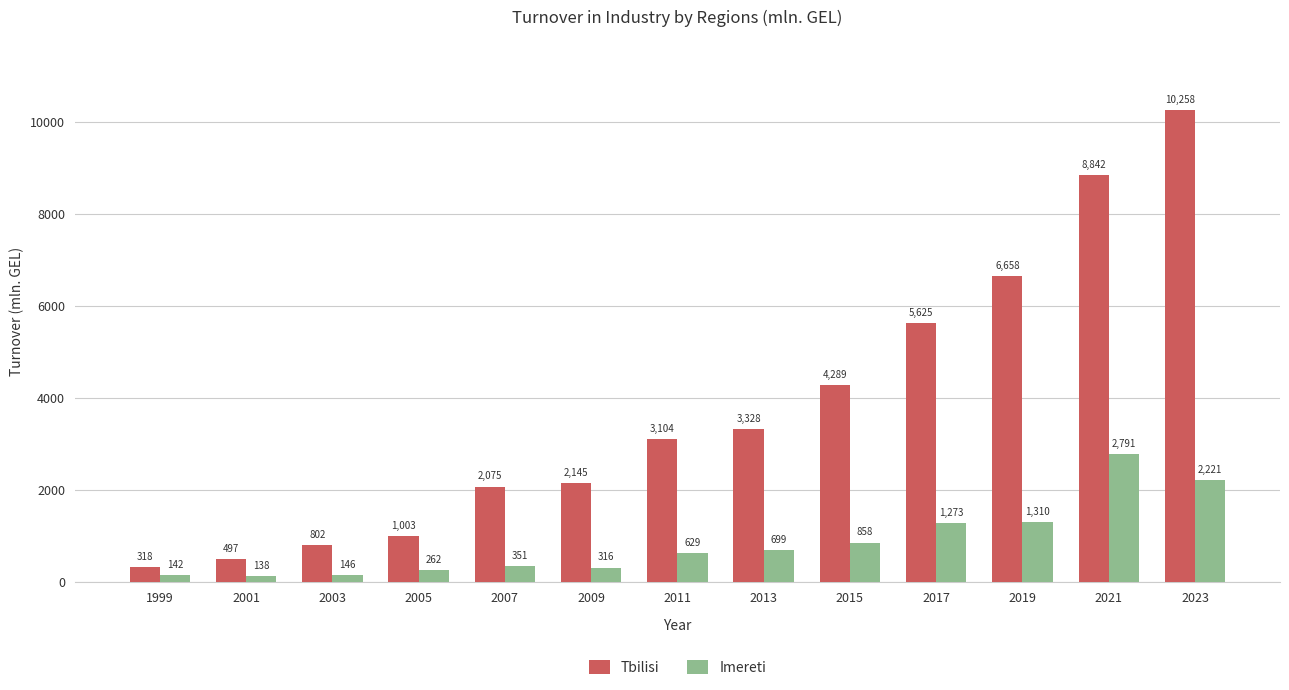

What is the value of the Imereti bar at the 2nd from the left?

137.5